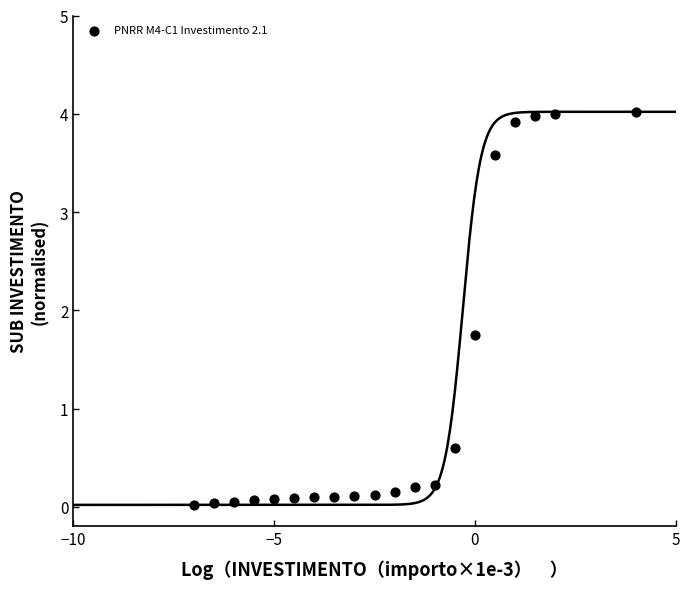

What is the range of Y values (max minus min)?

4.0